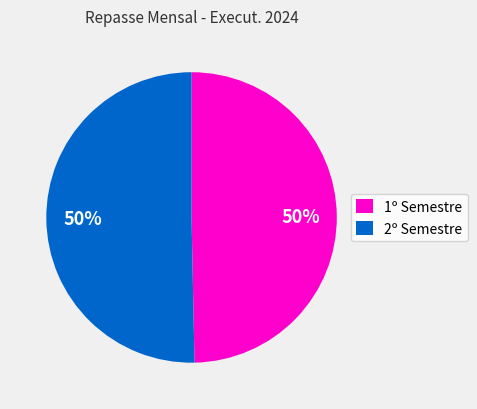

Combined, do 1º Semestre and 2º Semestre account for over 50%?

Yes